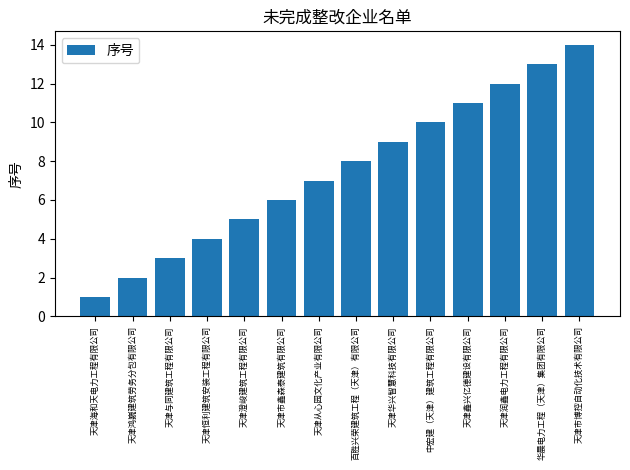

What is the change in value from 天津海和天电力工程有限公司 to 天津市鑫森泰建筑有限公司?

+5